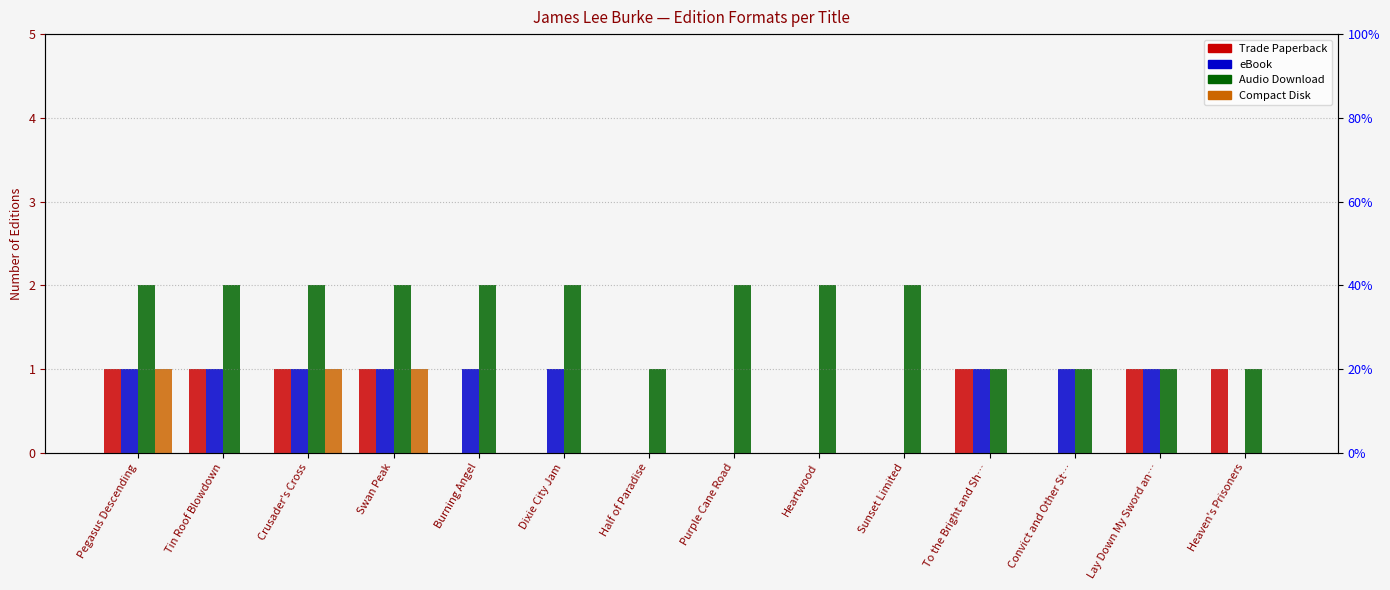

Rank the categories by Audio Download value from lowest to highest.

Half of Paradise, To the Bright and Sh…, Convict and Other St…, Lay Down My Sword an…, Heaven's Prisoners, Pegasus Descending, Tin Roof Blowdown, Crusader's Cross, Swan Peak, Burning Angel, Dixie City Jam, Purple Cane Road, Heartwood, Sunset Limited